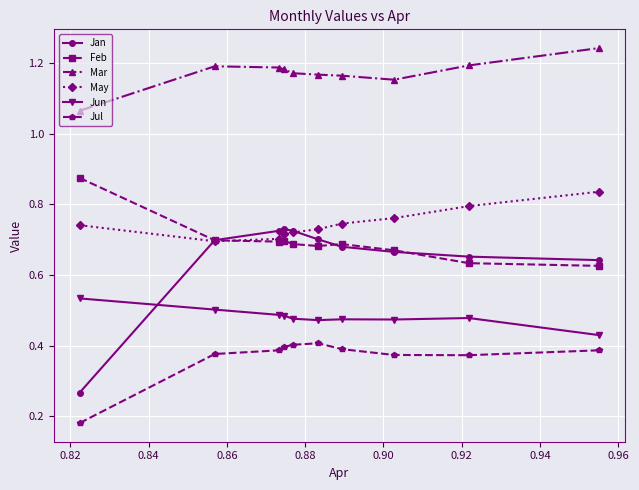

True or false: Feb and Mar cross at least once.

False